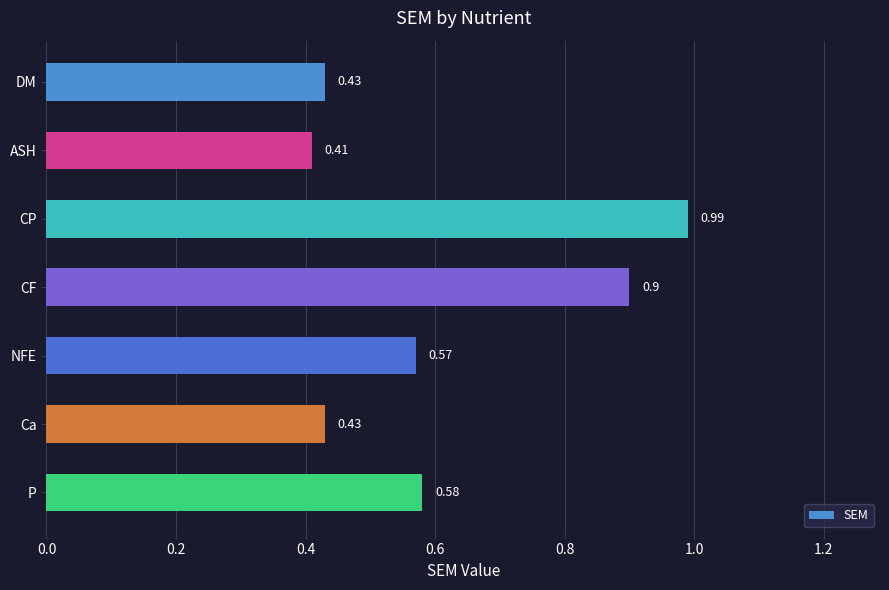

Are the bars grouped side by side (vs. stacked)?

No